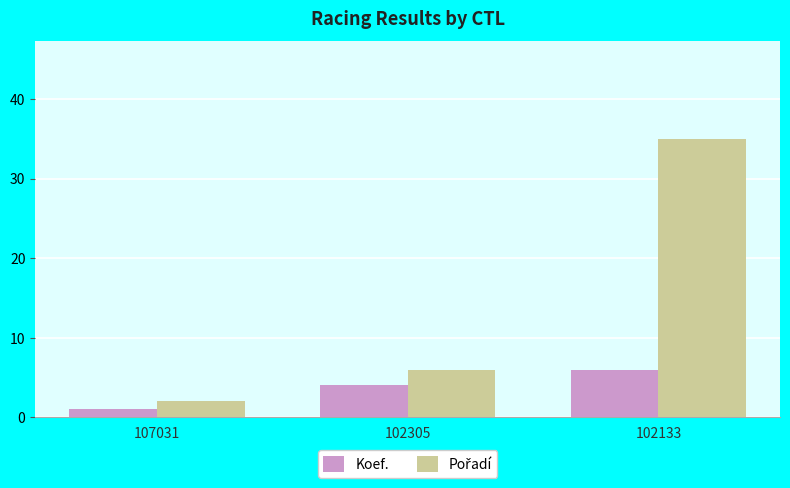

What value does the Koef. series have at 102133?

6